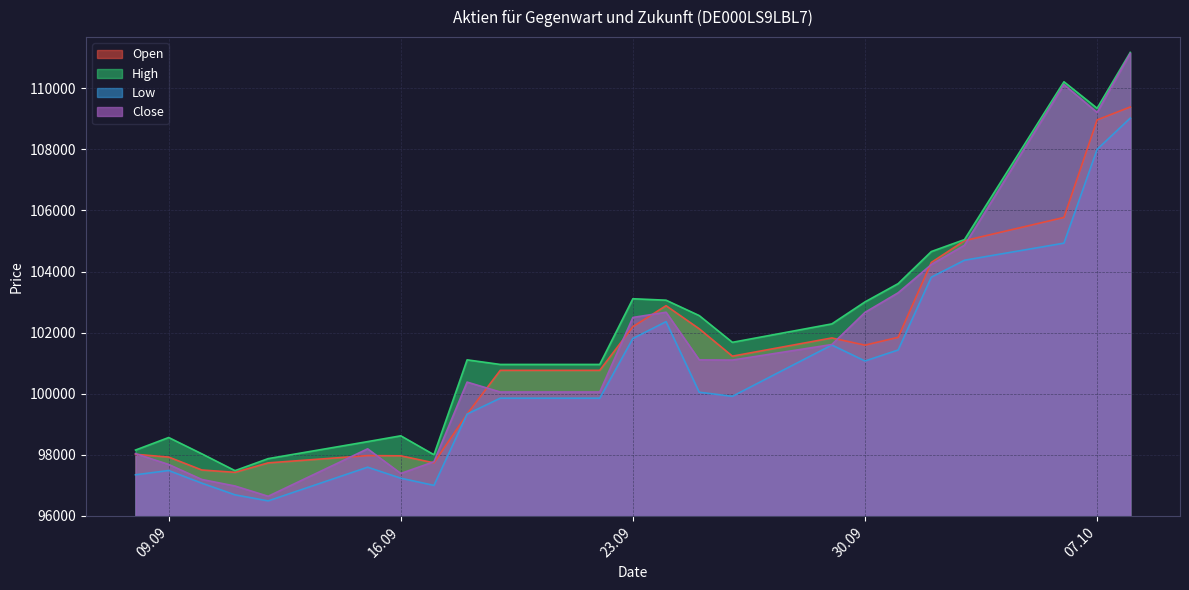

Is the value of Low at 18.09.2025 greater than the value of High at 12.09.2025?

Yes